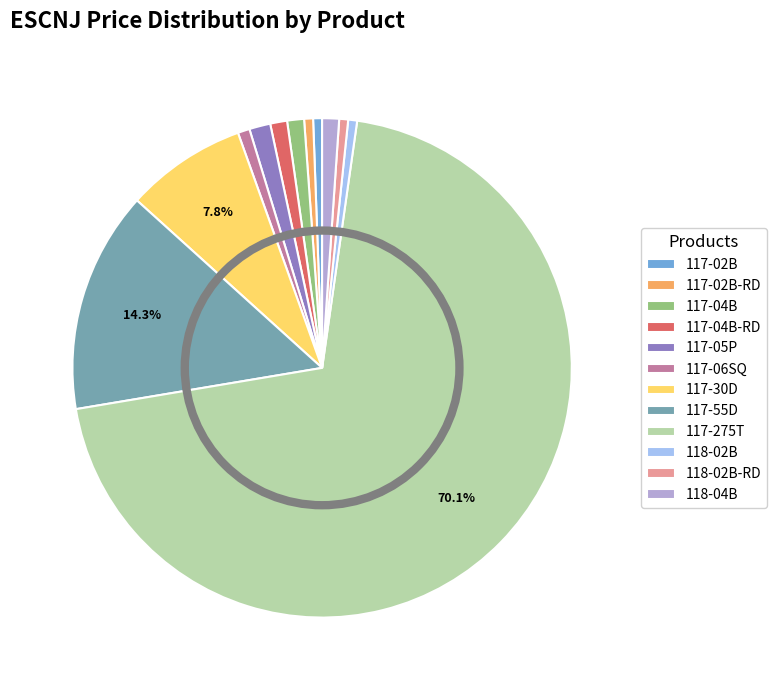

Does 117-275T represent more than half of the total?

Yes